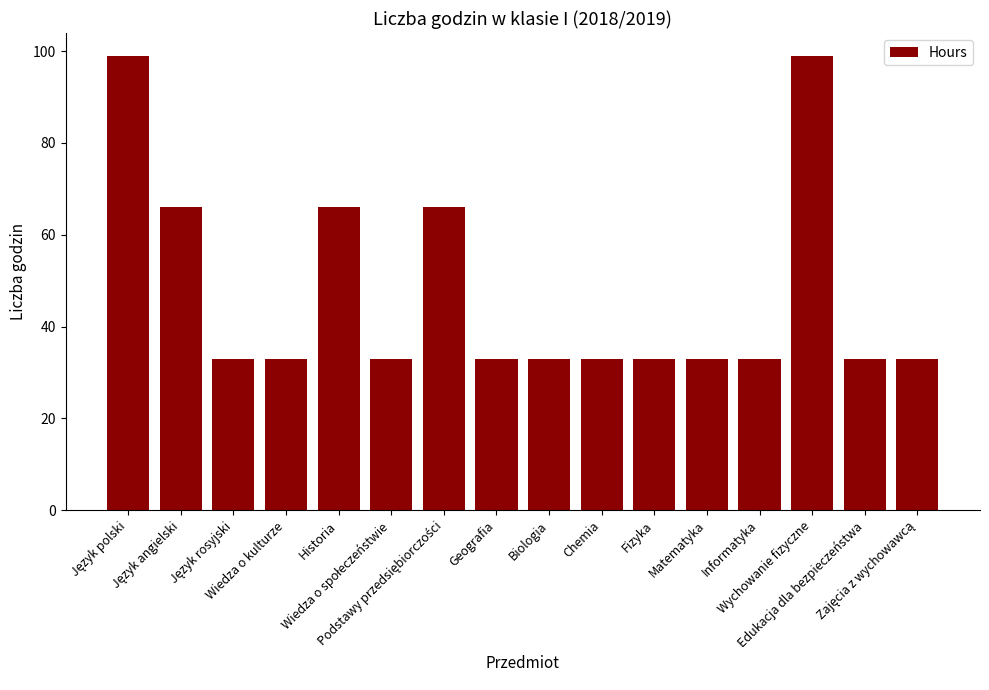

What is the greatest value displayed?

99